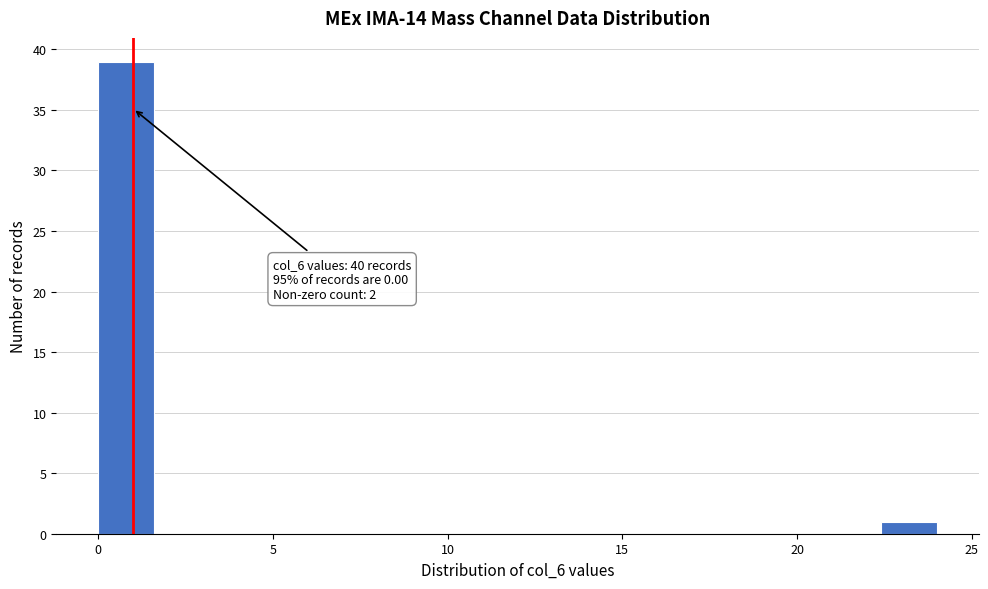

Read against the x-axis, roughly where is the centre of the tallest bar?

1.0